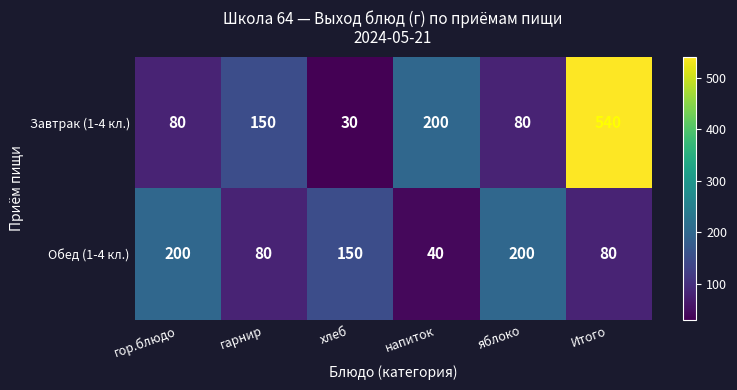

Which series has the largest range (max minus min)?

Завтрак (1-4 кл.)